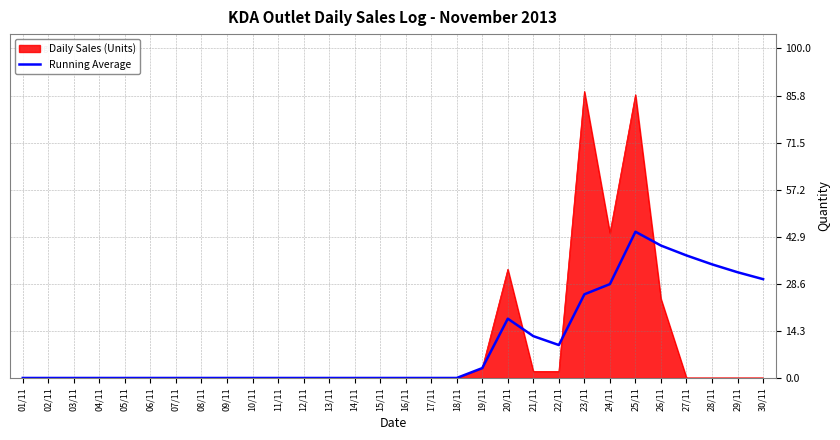

Rank the series by their maximum value, from highest to lowest.

Daily Sales (Units), Running Average